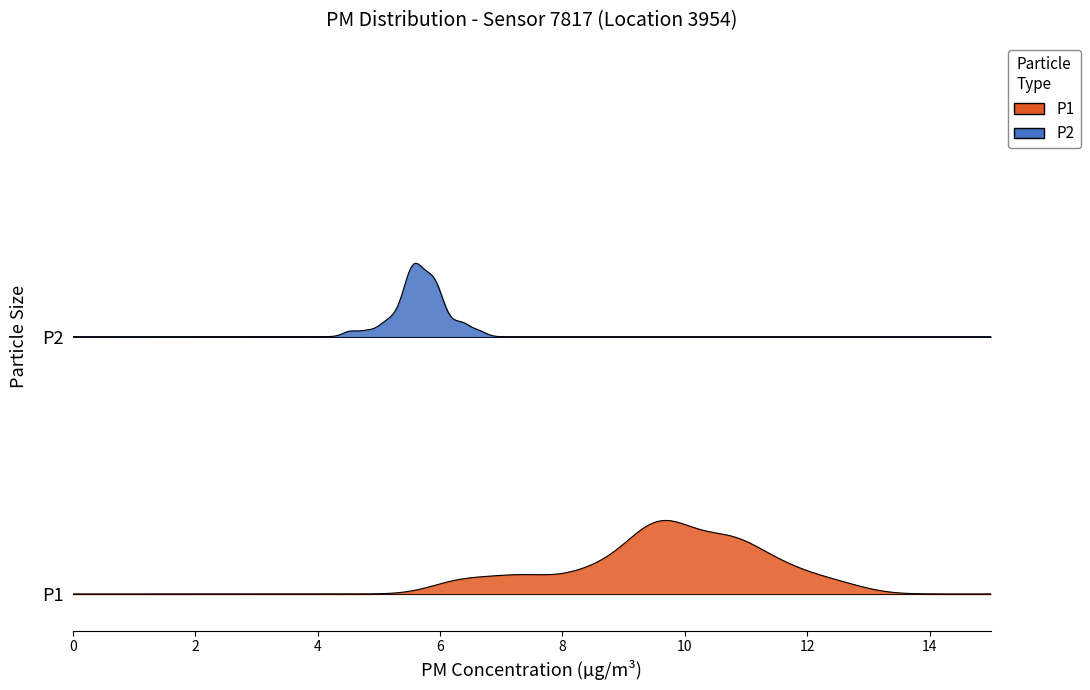

True or false: P2 has a value of 3.8 at 14.

False